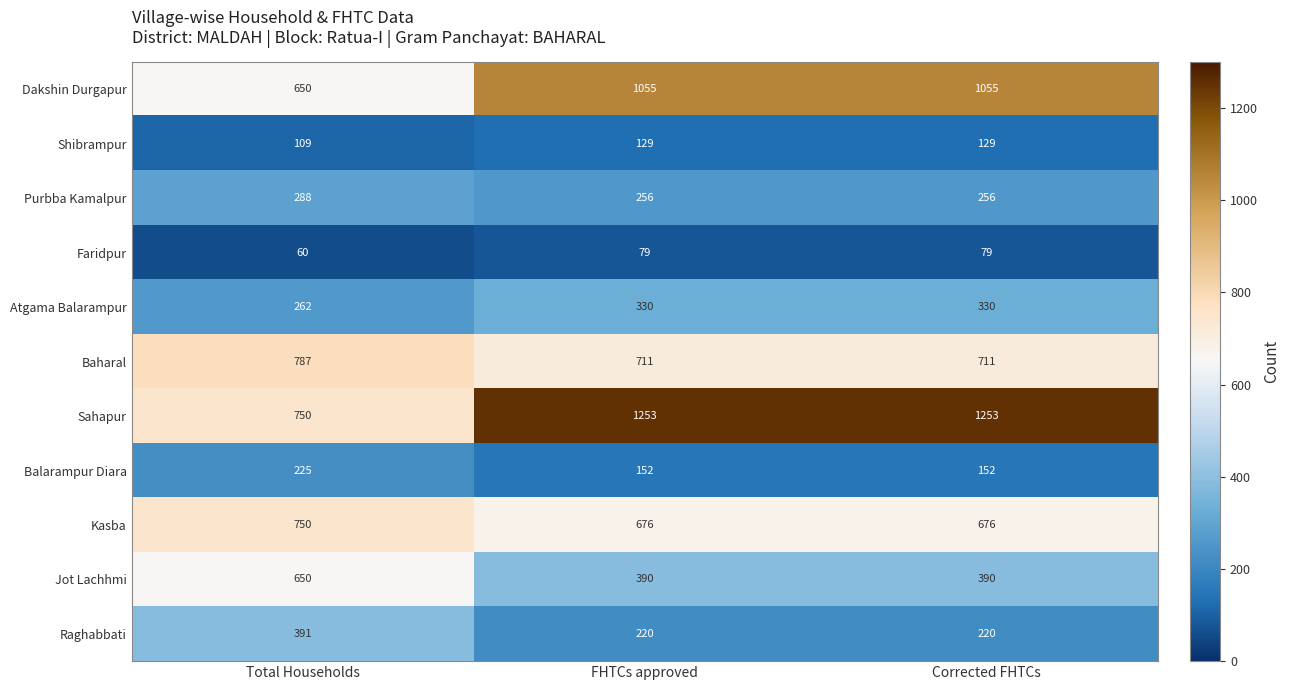

Rank the series at Corrected FHTCs from lowest to highest value.

Faridpur, Shibrampur, Balarampur Diara, Raghabbati, Purbba Kamalpur, Atgama Balarampur, Jot Lachhmi, Kasba, Baharal, Dakshin Durgapur, Sahapur